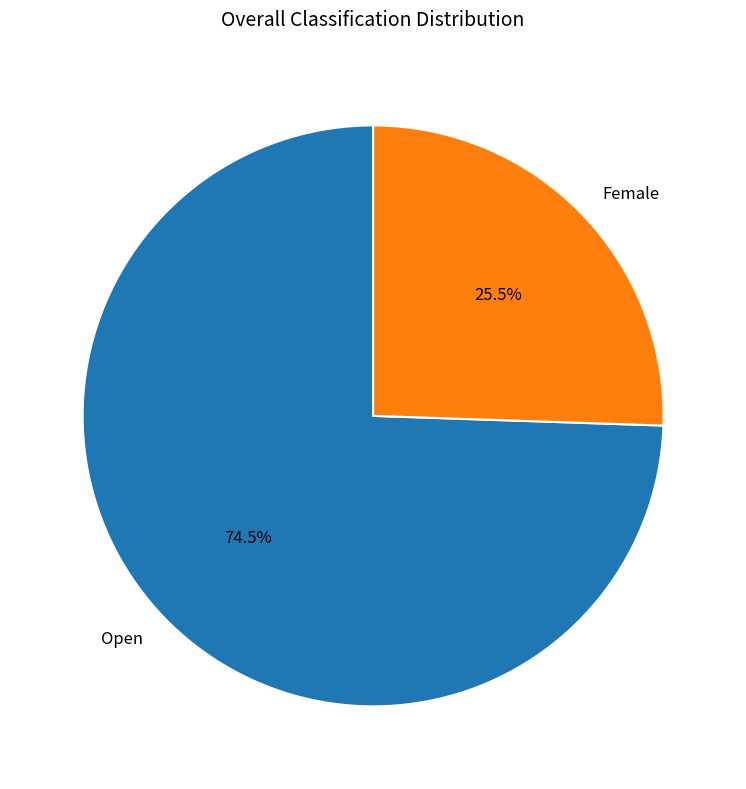

Count the number of slices in the pie.

2